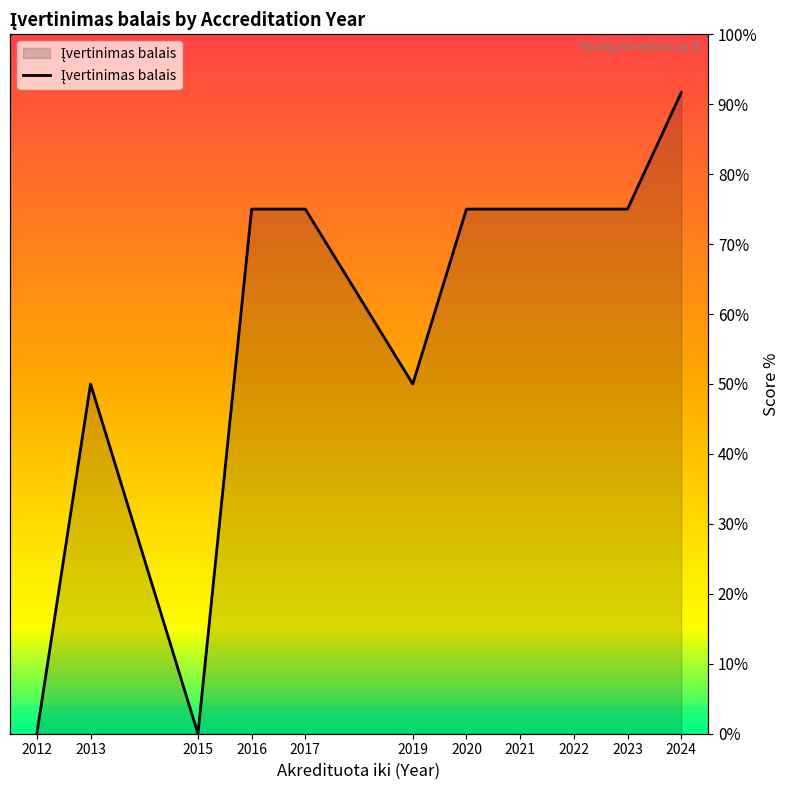

What is the value of the 10th point from the left?

75.0